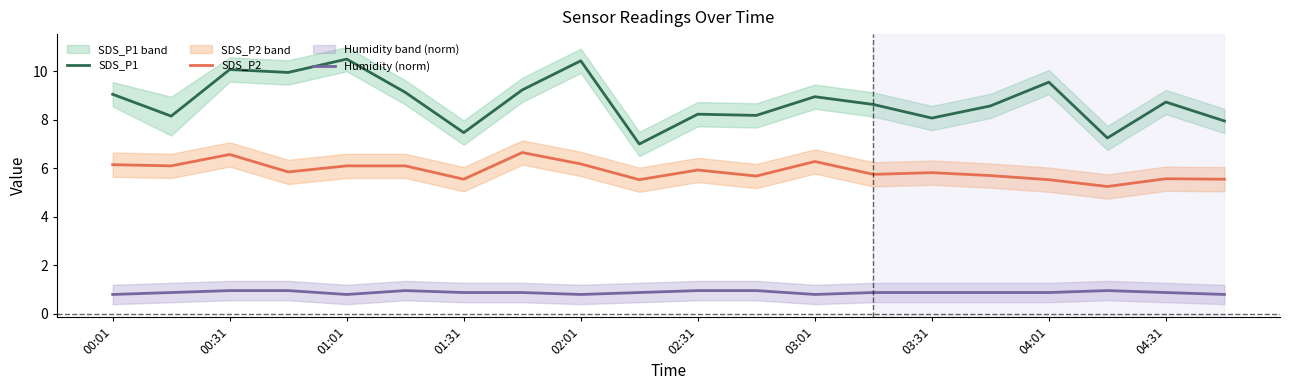

True or false: SDS_P2 and Humidity (norm) cross at least once.

False